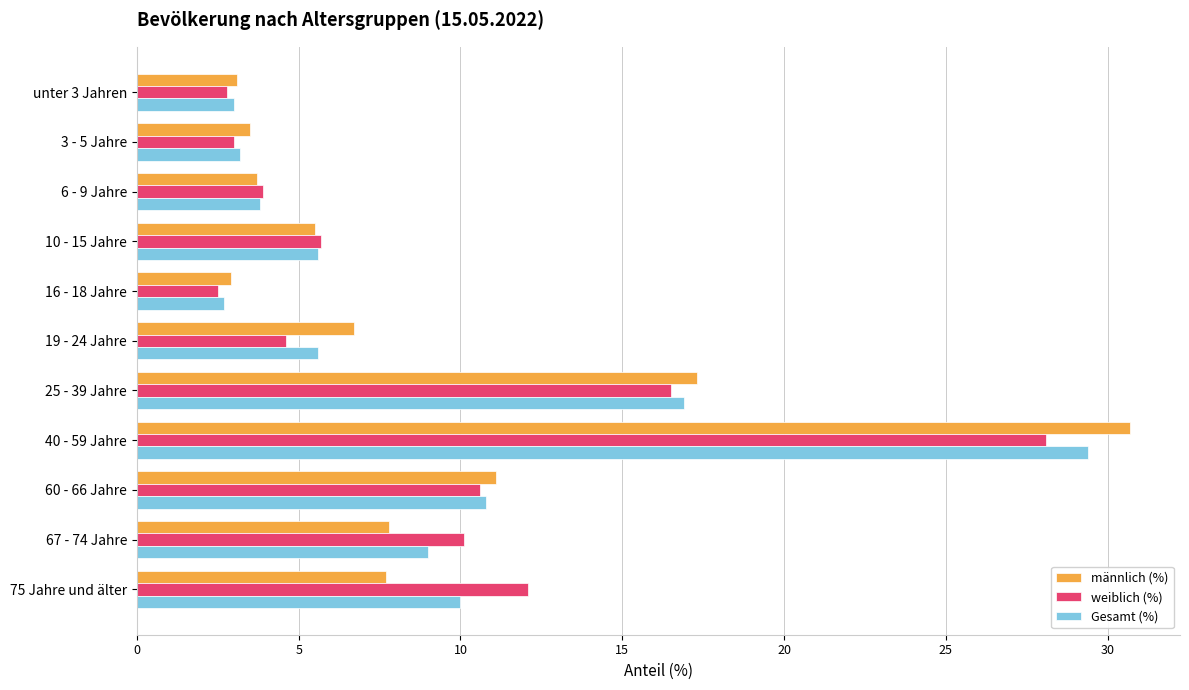

Is it true that Gesamt (%) equals 9.0 at 67 - 74 Jahre?

True